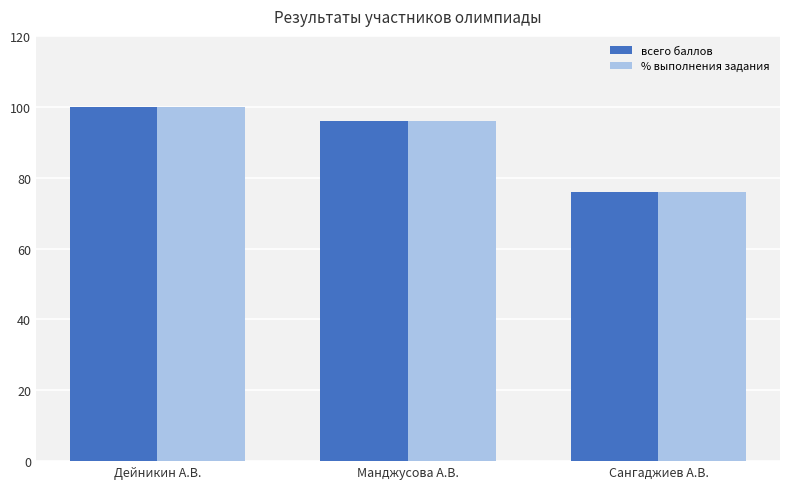

How many distinct data groups are displayed?

2